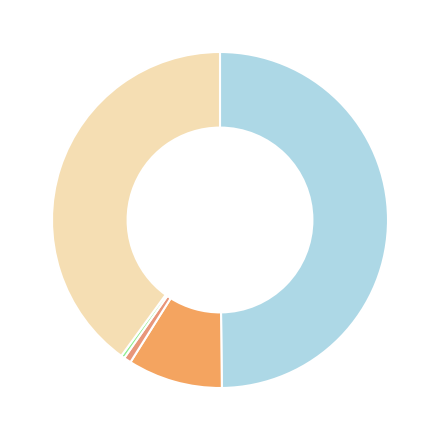

How many slices are in this pie chart?

5